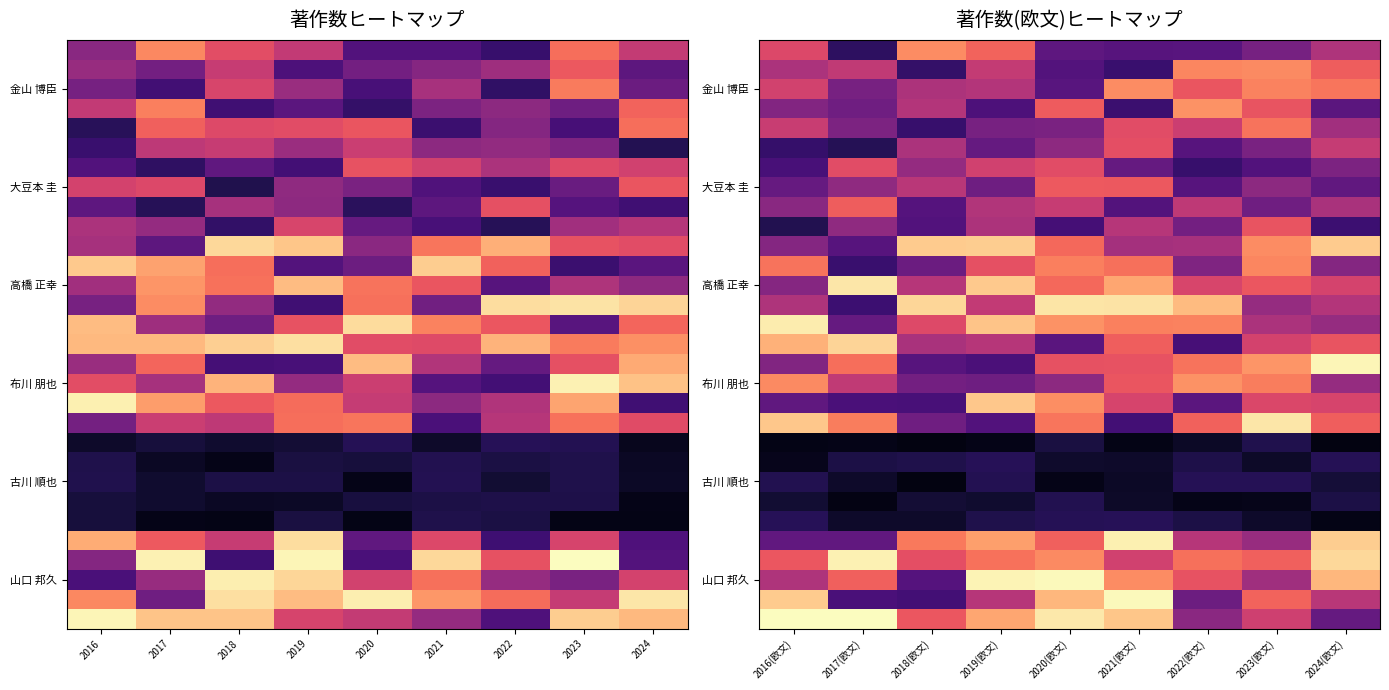

Between 2022 and 2016, which is larger?

2016